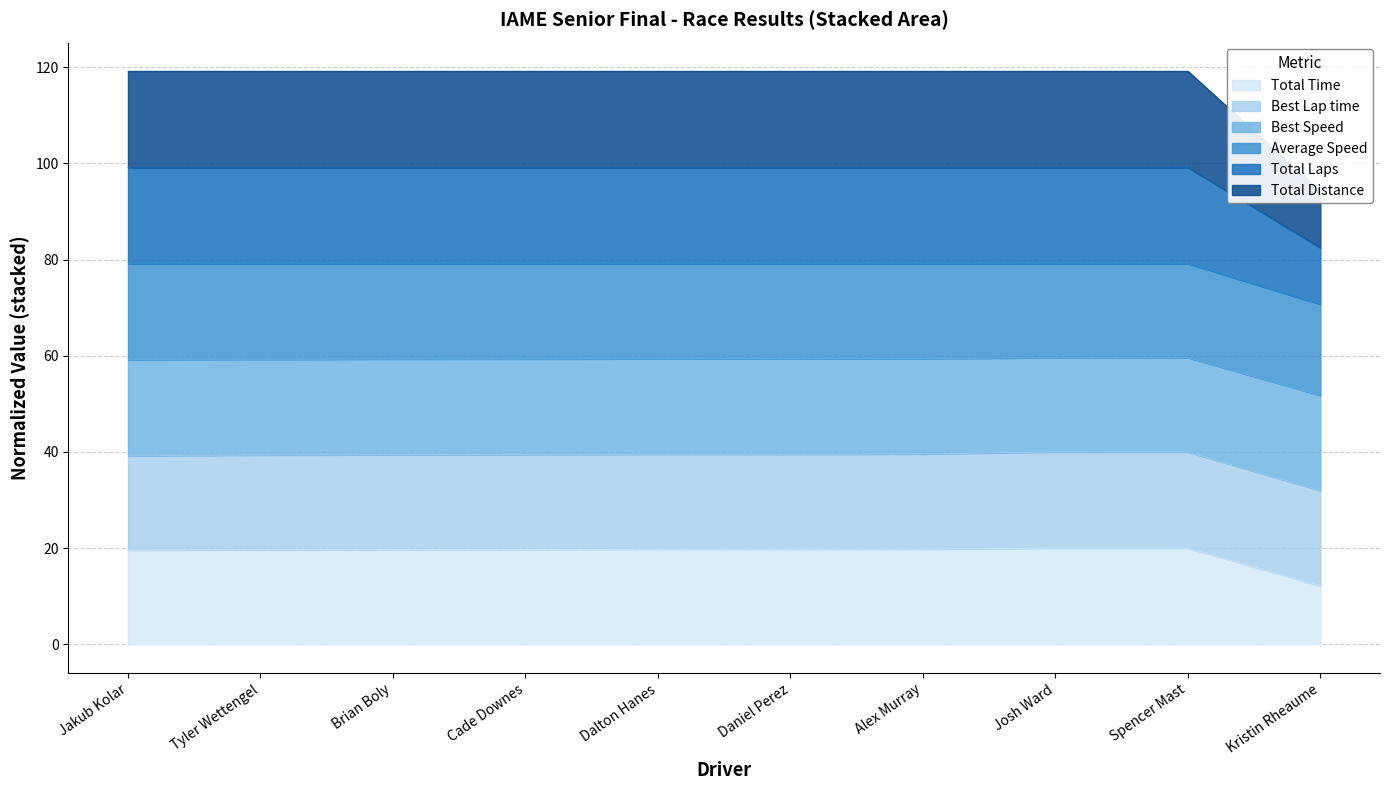

At which category does Total Laps reach its first local peak?

Daniel Perez